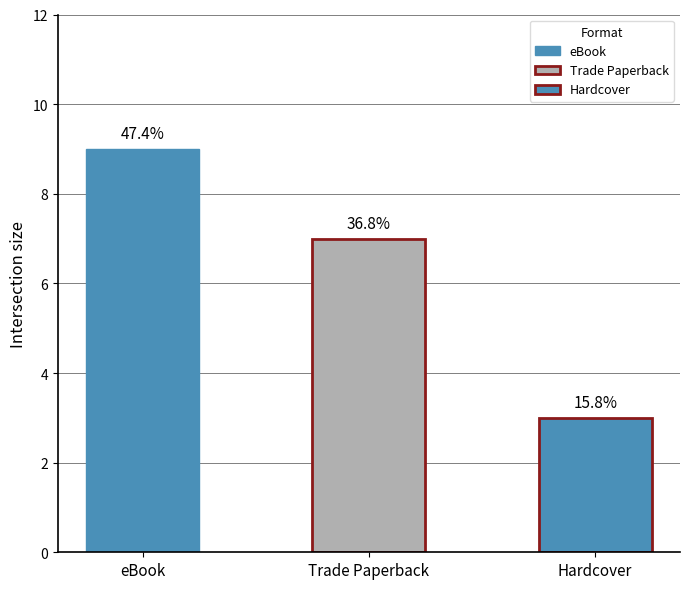

Which label corresponds to the smallest value in the chart?

Hardcover